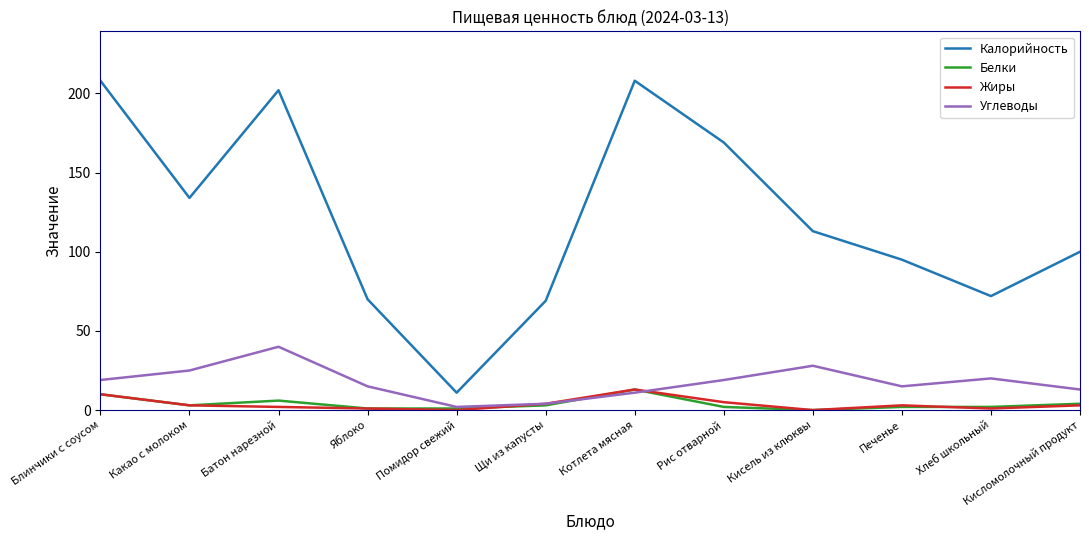

Reading left to right, extract all data points from this chart.

Калорийность: Блинчики с соусом=208	Какао с молоком=134	Батон нарезной=202	Яблоко=70	Помидор свежий=11	Щи из капусты=69	Котлета мясная=208	Рис отварной=169	Кисель из клюквы=113	Печенье=95	Хлеб школьный=72	Кисломолочный продукт=100
Белки: Блинчики с соусом=10	Какао с молоком=3	Батон нарезной=6	Яблоко=1	Помидор свежий=1	Щи из капусты=3	Котлета мясная=13	Рис отварной=2	Кисель из клюквы=0	Печенье=2	Хлеб школьный=2	Кисломолочный продукт=4
Жиры: Блинчики с соусом=10	Какао с молоком=3	Батон нарезной=2	Яблоко=1	Помидор свежий=0	Щи из капусты=4	Котлета мясная=13	Рис отварной=5	Кисель из клюквы=0	Печенье=3	Хлеб школьный=1	Кисломолочный продукт=3
Углеводы: Блинчики с соусом=19	Какао с молоком=25	Батон нарезной=40	Яблоко=15	Помидор свежий=2	Щи из капусты=4	Котлета мясная=11	Рис отварной=19	Кисель из клюквы=28	Печенье=15	Хлеб школьный=20	Кисломолочный продукт=13